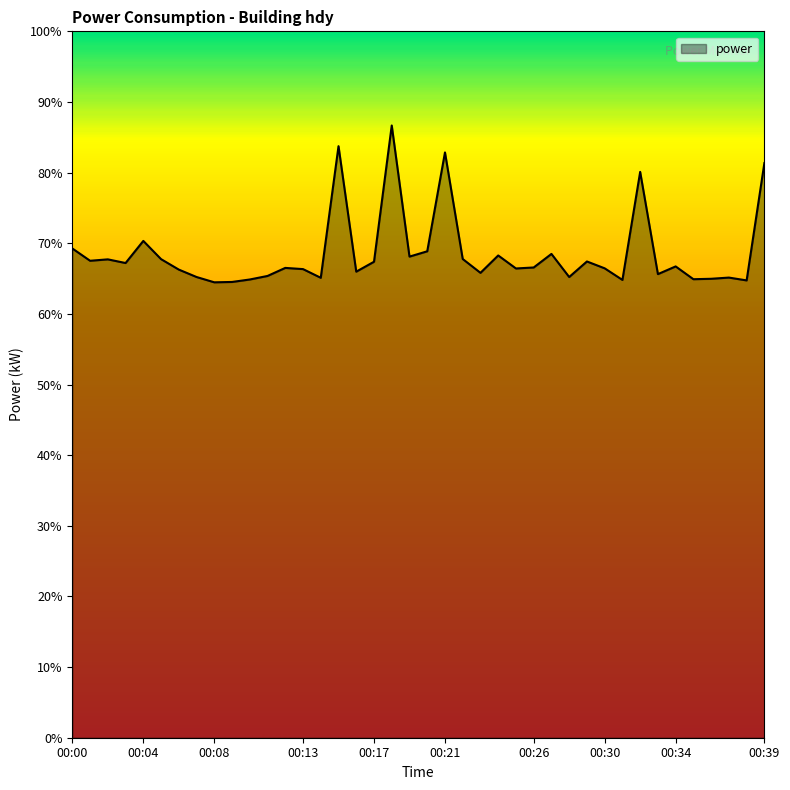

What is the difference between the maximum and minimum values?

22.2